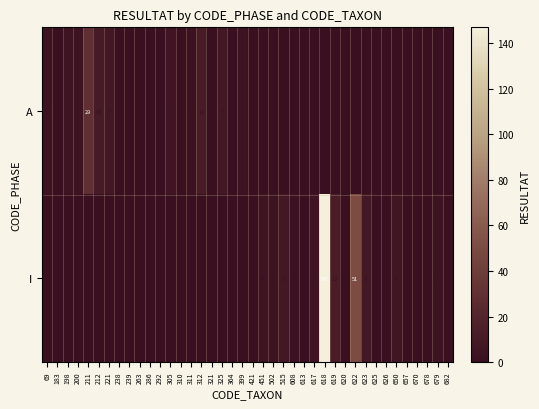

The I series shows 1 at 657. True or false?

True